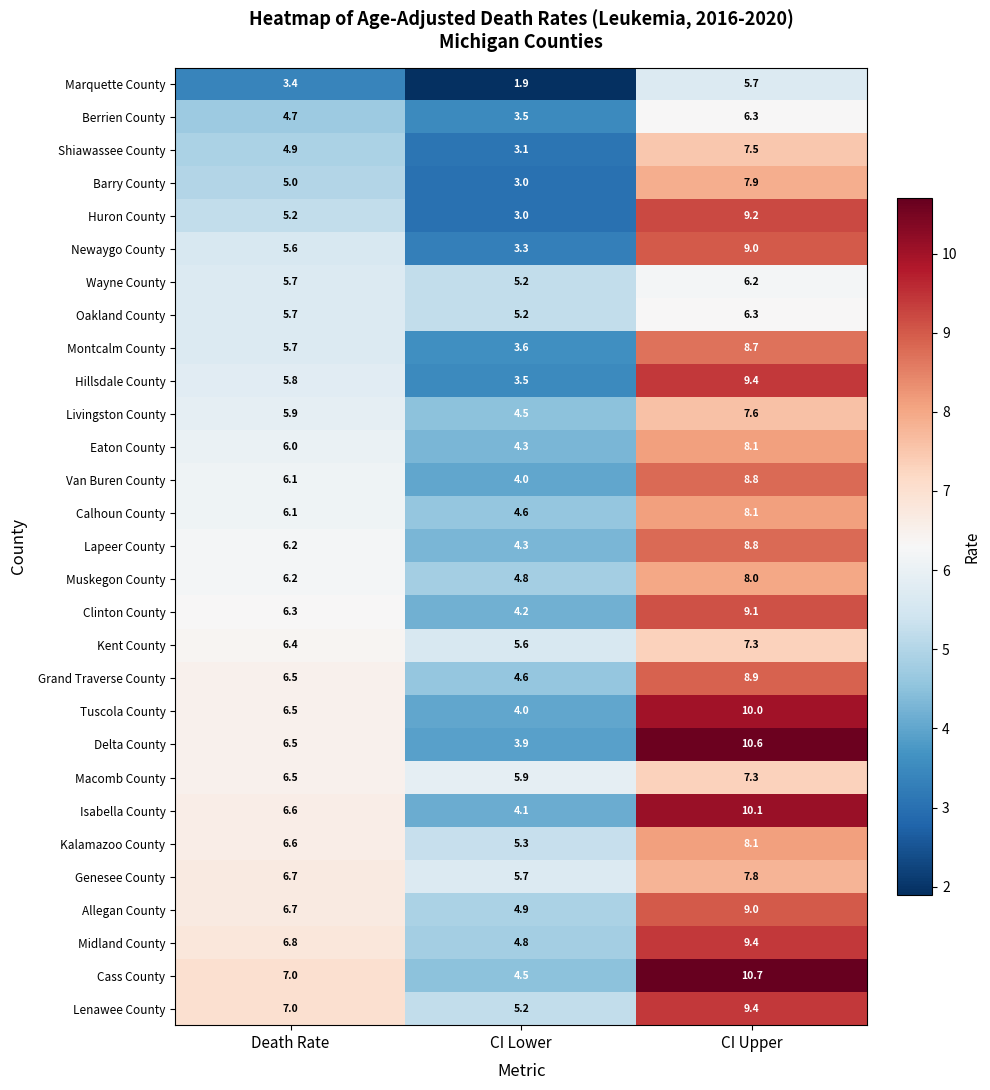

True or false: Calhoun County has a value of 3.3 at Death Rate.

False